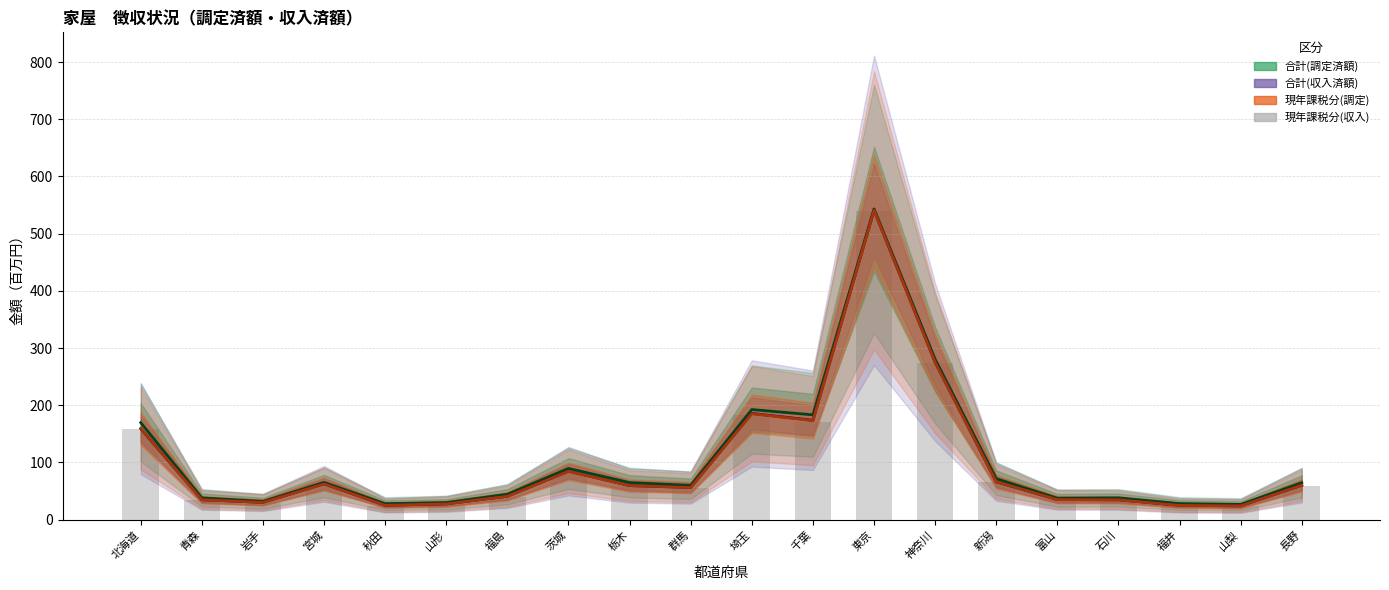

What is the difference between the second highest and minimum values?

249.6